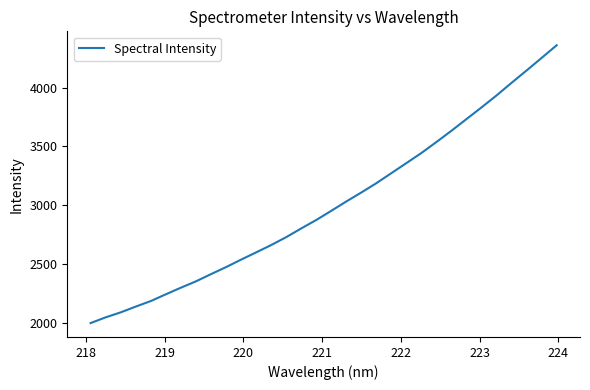

What is the difference between the maximum and minimum values?

2360.7